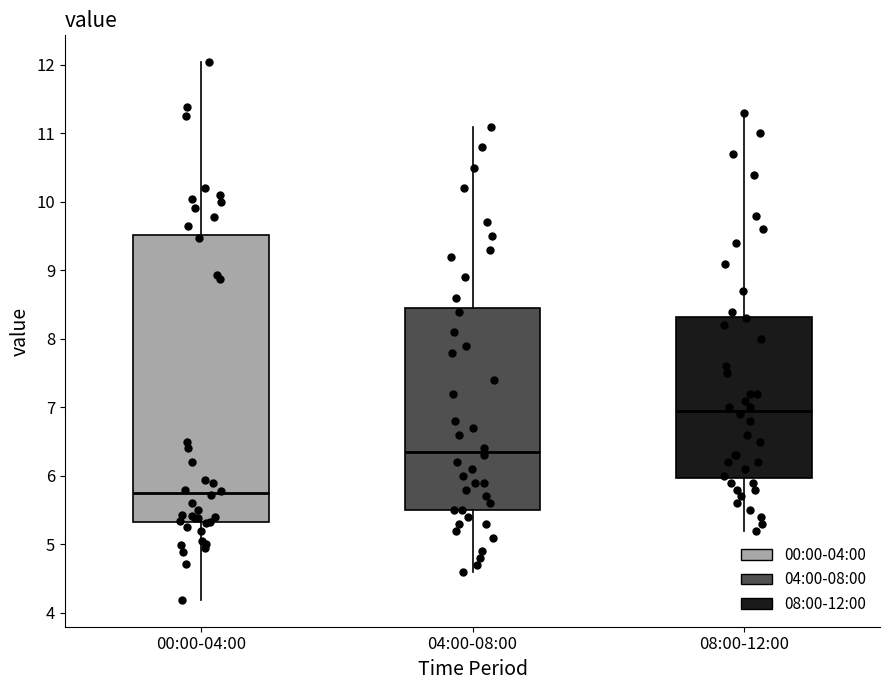

Reading left to right, read every box against the y-axis: the position of its median line, the range the box covers, and the ends of its whiskers. The values are not printed on the chart, so give them approximately, as read against the axis.

00:00-04:00: median 5.8, box 5.3 to 9.5, whiskers 4.2 to 12.0
04:00-08:00: median 6.4, box 5.5 to 8.5, whiskers 4.6 to 11.1
08:00-12:00: median 7.0, box 6.0 to 8.3, whiskers 5.2 to 11.3